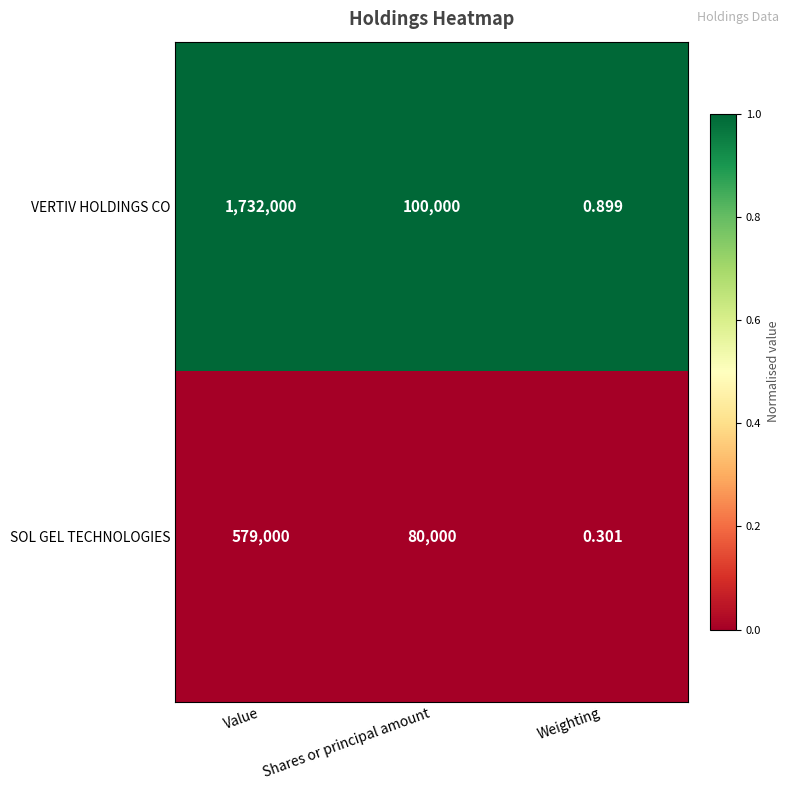

List the series in order of their peak value, highest first.

VERTIV HOLDINGS CO, SOL GEL TECHNOLOGIES